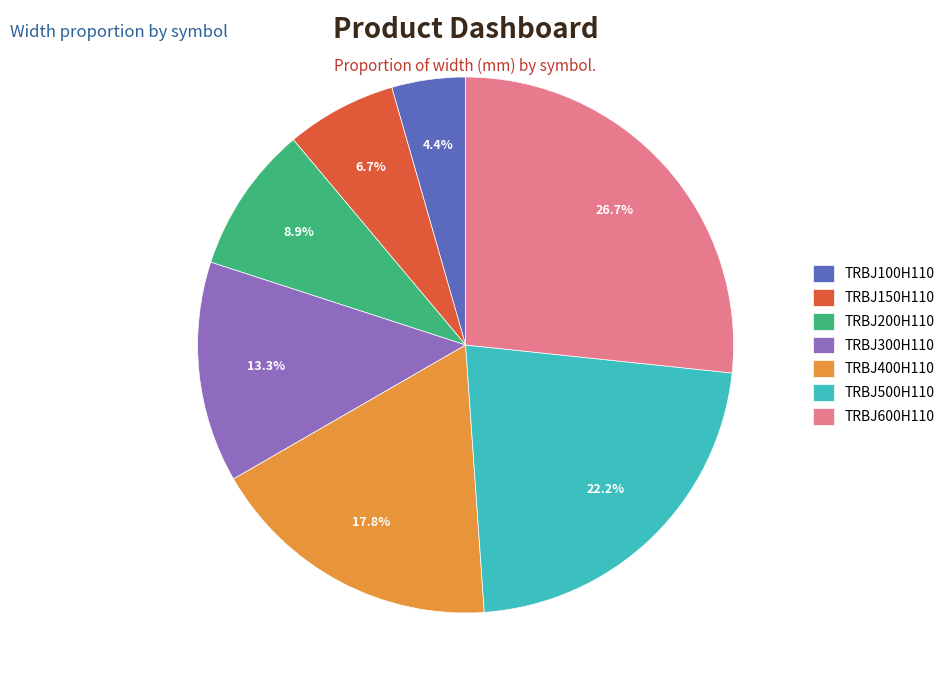

What is the largest slice in the pie chart?

TRBJ600H110